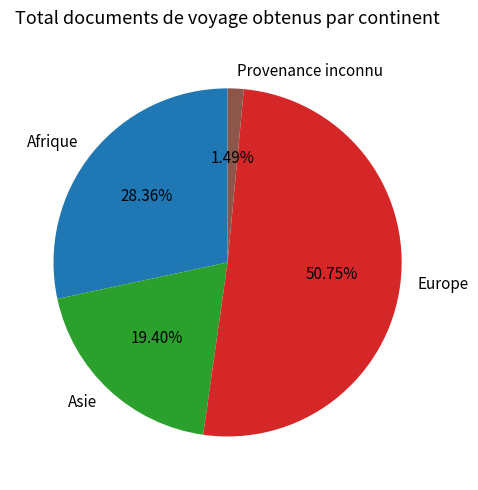

How many segments does this pie chart have?

4